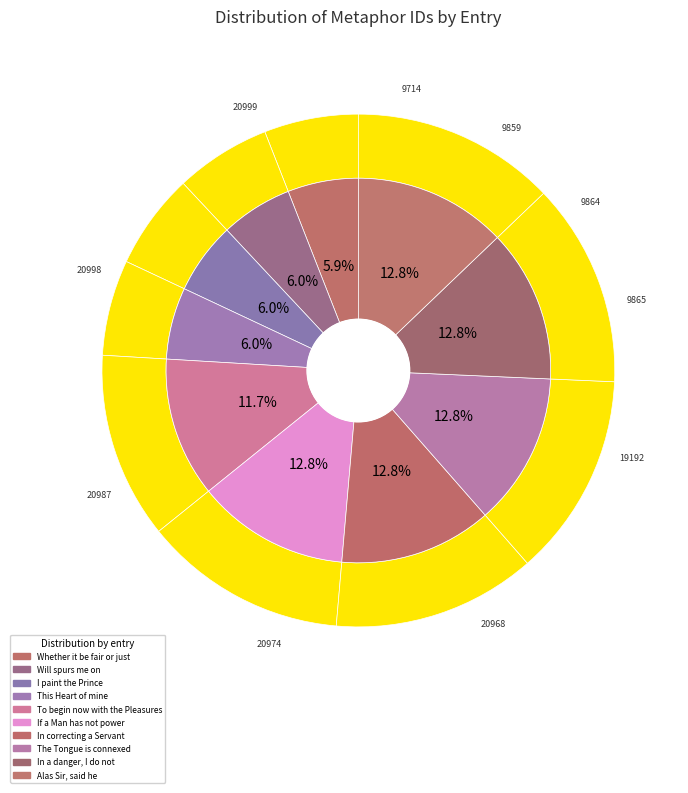

Count the number of slices in the pie.

10